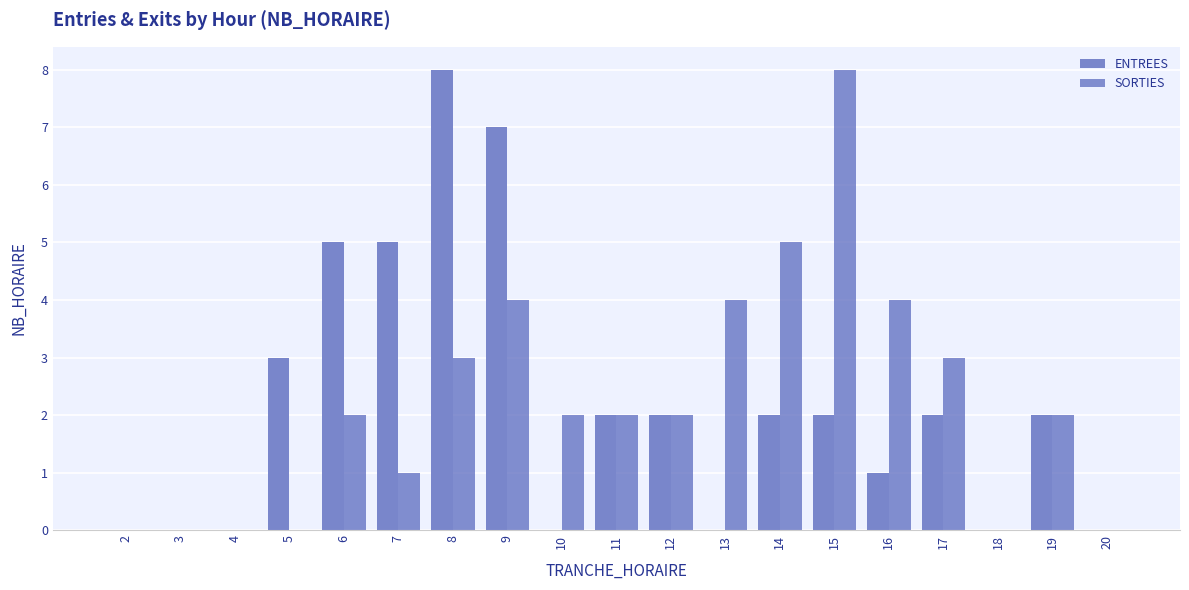

What is the maximum value for SORTIES?

8